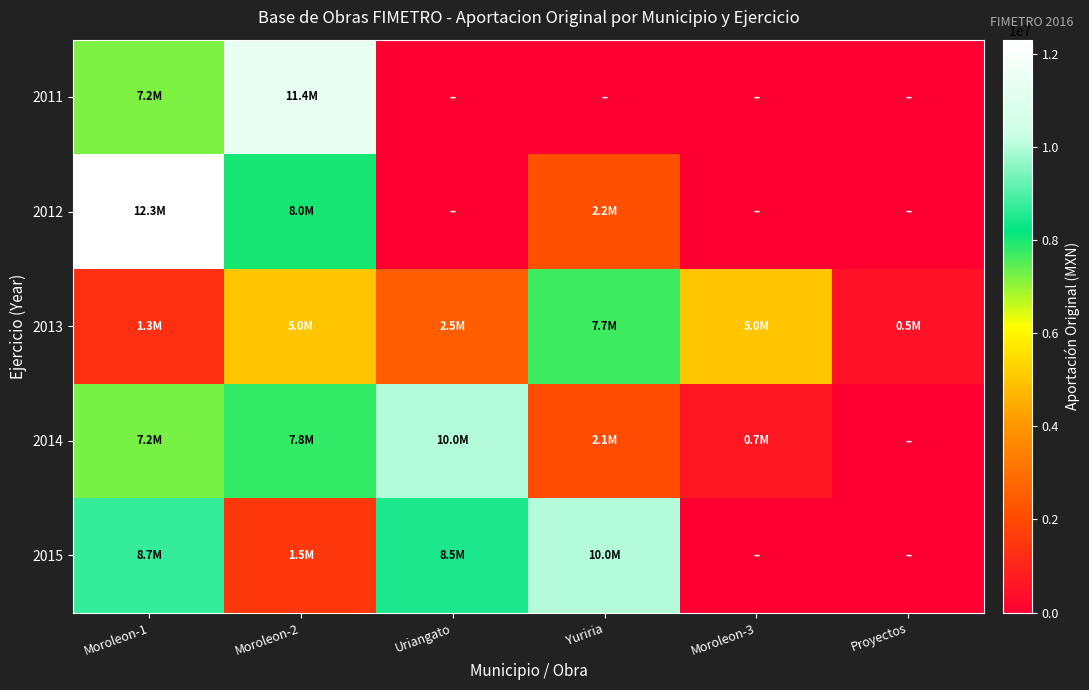

Reading left to right, list all the values displayed in this chart.

2011: Moroleon-1=7200614	Moroleon-2=11427050	Uriangato=0	Yuriria=0	Moroleon-3=0	Proyectos=0
2012: Moroleon-1=12300000	Moroleon-2=8020000	Uriangato=0	Yuriria=2180000	Moroleon-3=0	Proyectos=0
2013: Moroleon-1=1300000	Moroleon-2=5000000	Uriangato=2500000	Yuriria=7700000	Moroleon-3=5000000	Proyectos=517379
2014: Moroleon-1=7250000	Moroleon-2=7800000	Uriangato=10000000	Yuriria=2057665	Moroleon-3=650000	Proyectos=0
2015: Moroleon-1=8733801	Moroleon-2=1500000	Uriangato=8467625	Yuriria=10000000	Moroleon-3=0	Proyectos=0